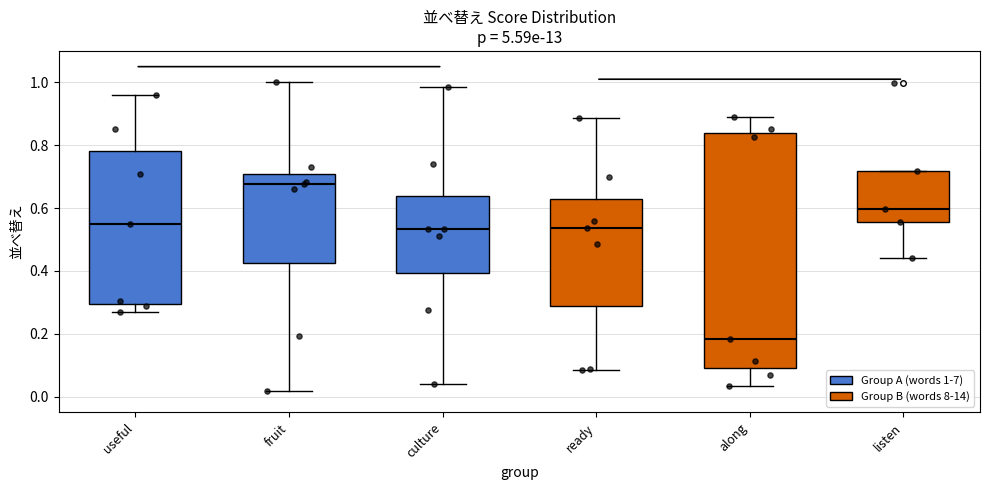

Which box has the lowest median line?

along